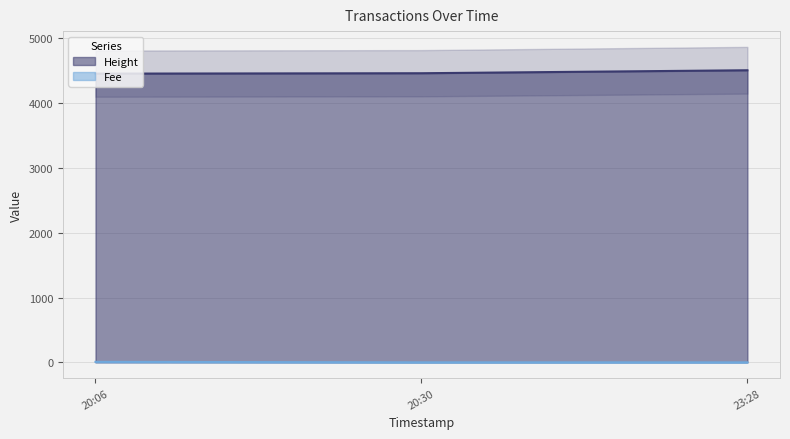

What position from the left is 20:06?

1